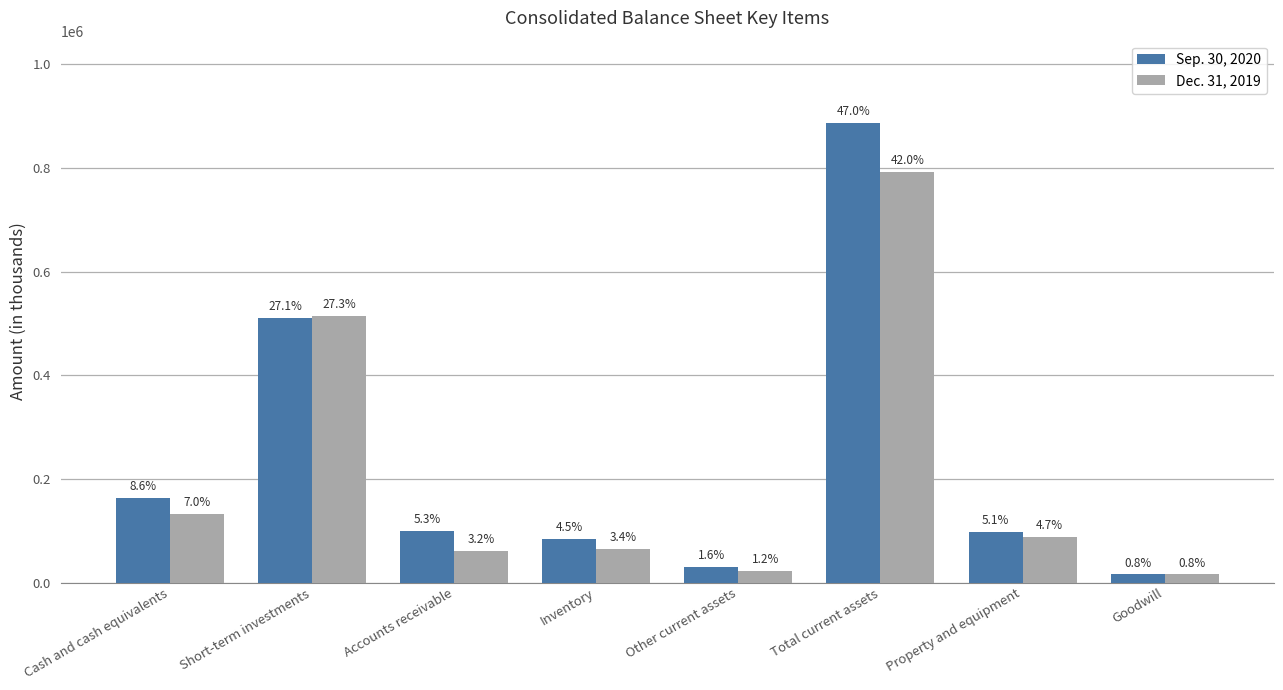

Reading right to left, what are all the values shown in this chart?

Sep. 30, 2020: 15535	96830	886154	30038	84098	99350	510048	162620
Dec. 31, 2019: 15535	87872	792439	21946	63953	60452	514461	131627